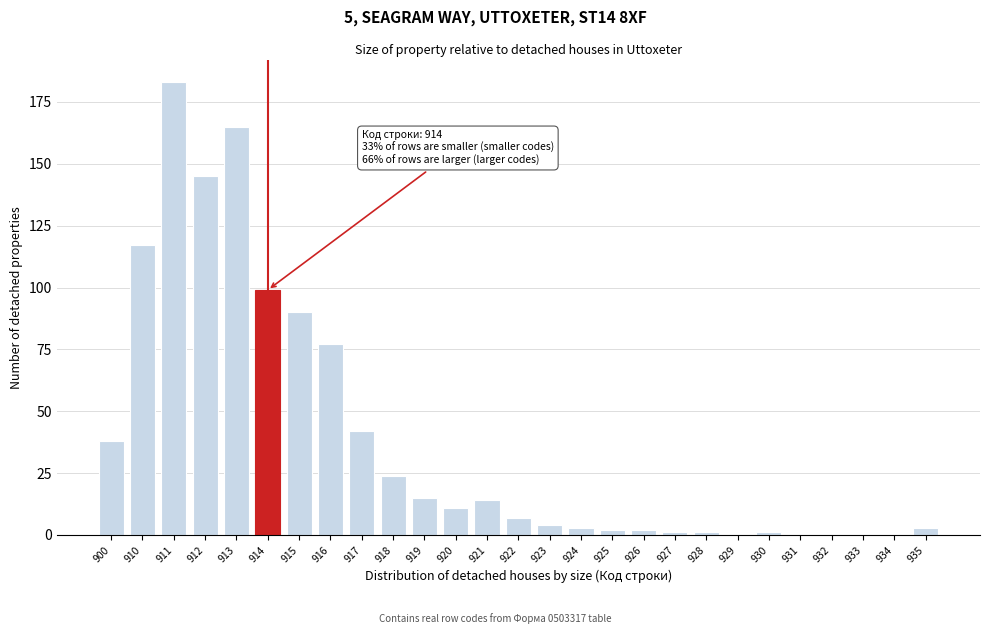

Reading left to right, transcribe all the data shown in this chart.

900=38	910=117	911=183	912=145	913=165	914=99	915=90	916=77	917=42	918=24	919=15	920=11	921=14	922=7	923=4	924=3	925=2	926=2	927=1	928=1	929=0	930=1	931=0	932=0	933=0	934=0	935=3